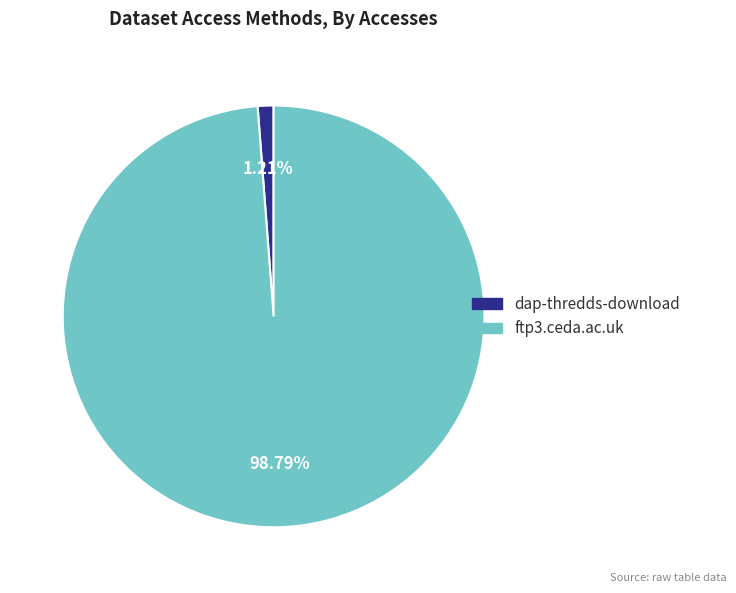

To the nearest percent, what is the difference between the largest and smallest slice percentages?

98%